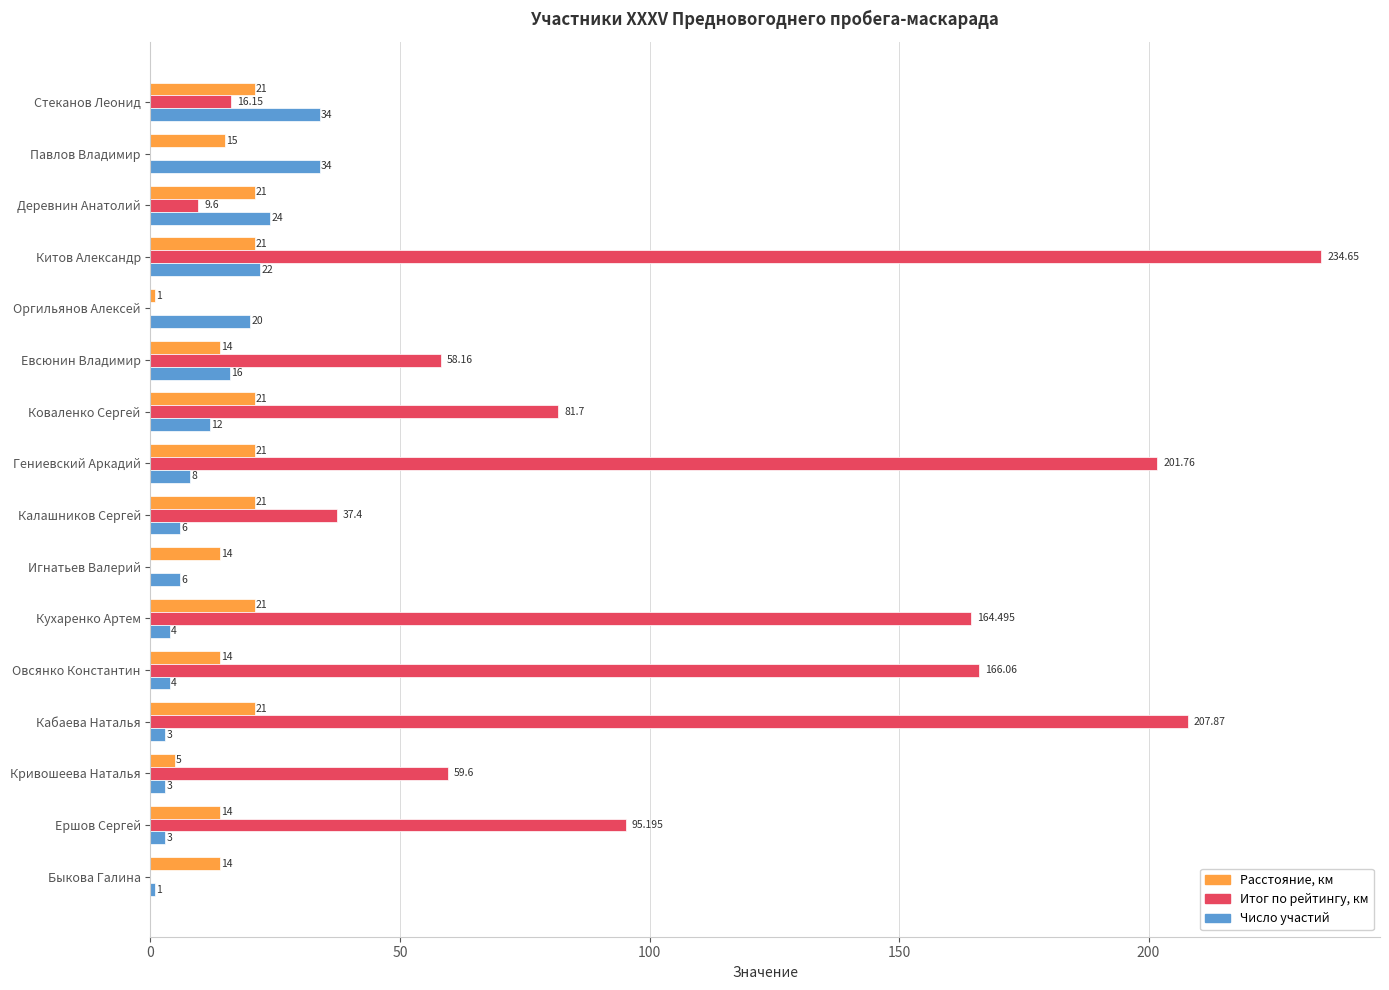

Which series changed the most between Коваленко Сергей and Калашников Сергей?

Итог по рейтингу, км